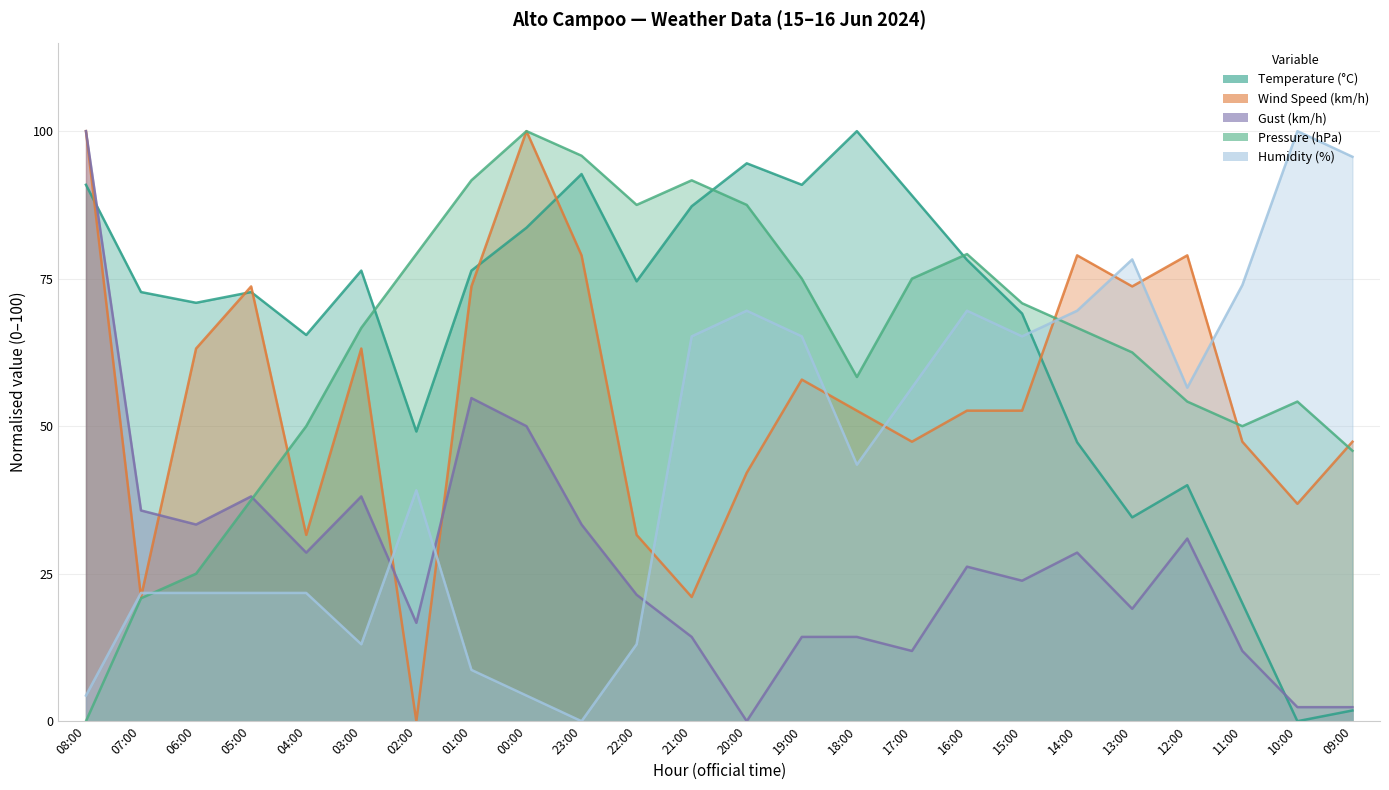

Does the chart have visible grid lines?

Yes